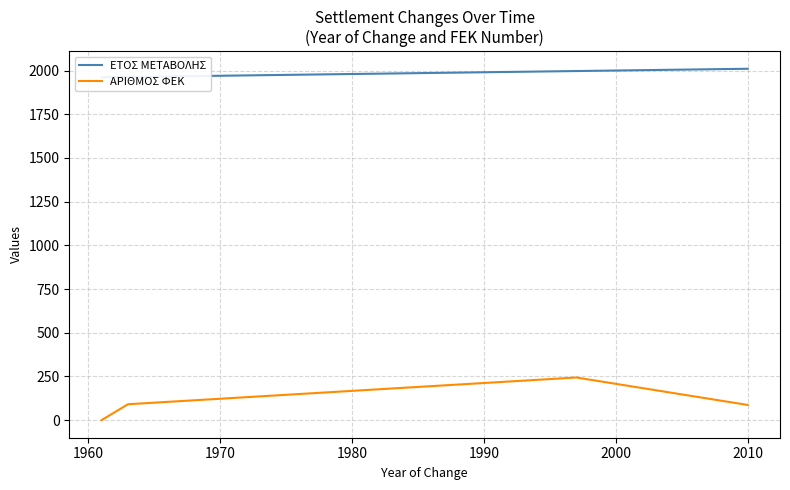

What is the value of the ΕΤΟΣ ΜΕΤΑΒΟΛΗΣ point at the 1st from the left?

1961